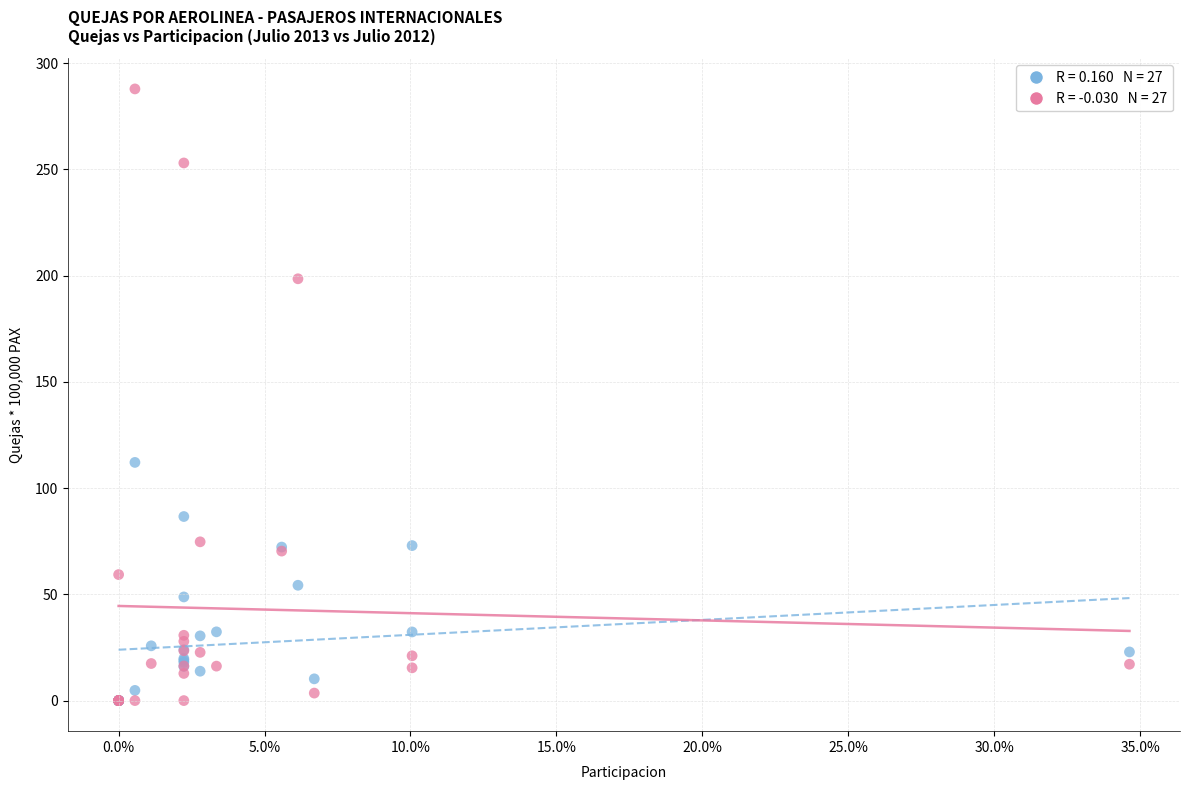

Across all series, what Y value is closest to 143?

112.1